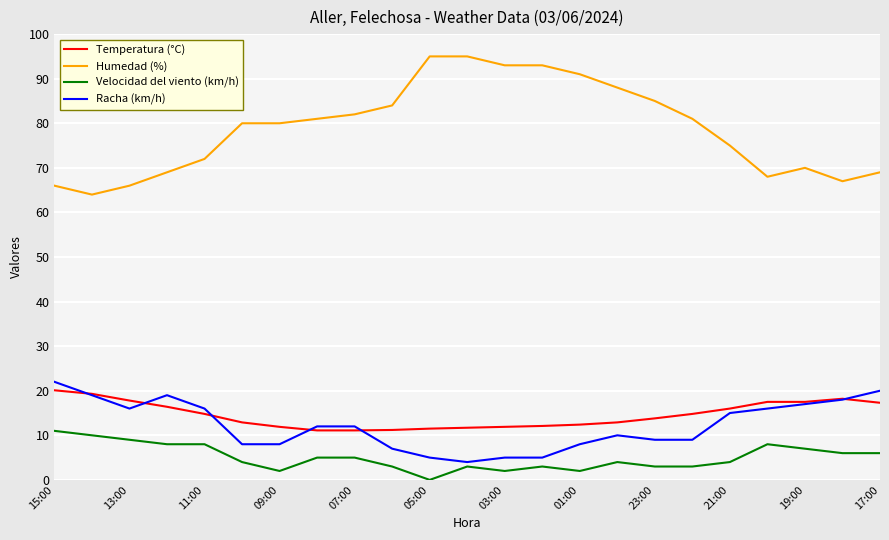

Which series has the widest spread of values?

Humedad (%)